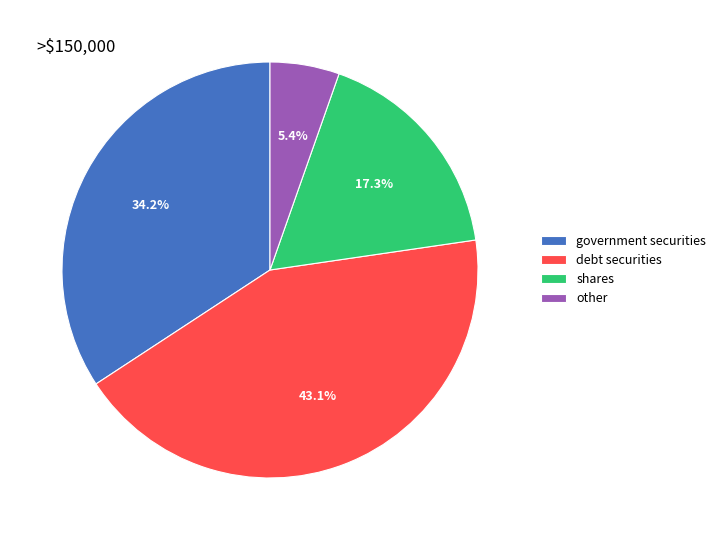

What is the total percentage of government securities and debt securities?

77.3%